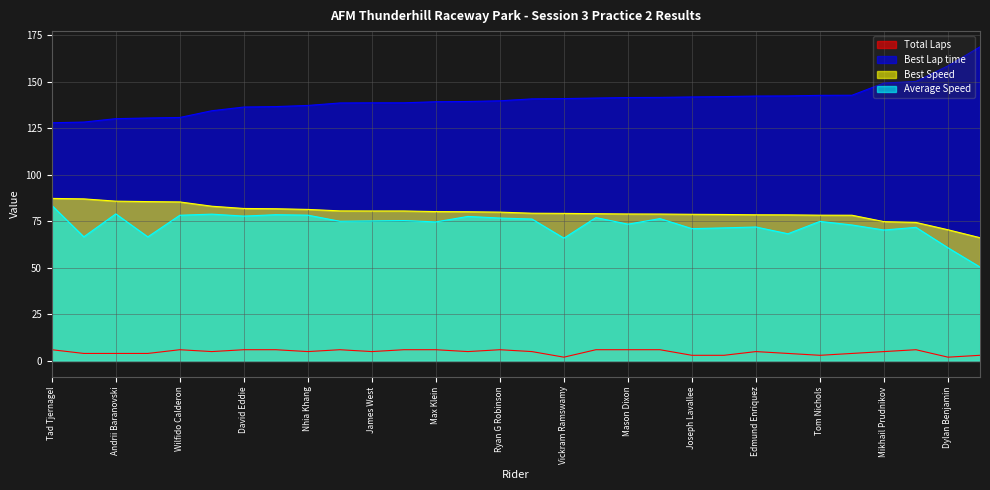

List the series in order of their peak value, lowest first.

Total Laps, Average Speed, Best Speed, Best Lap time